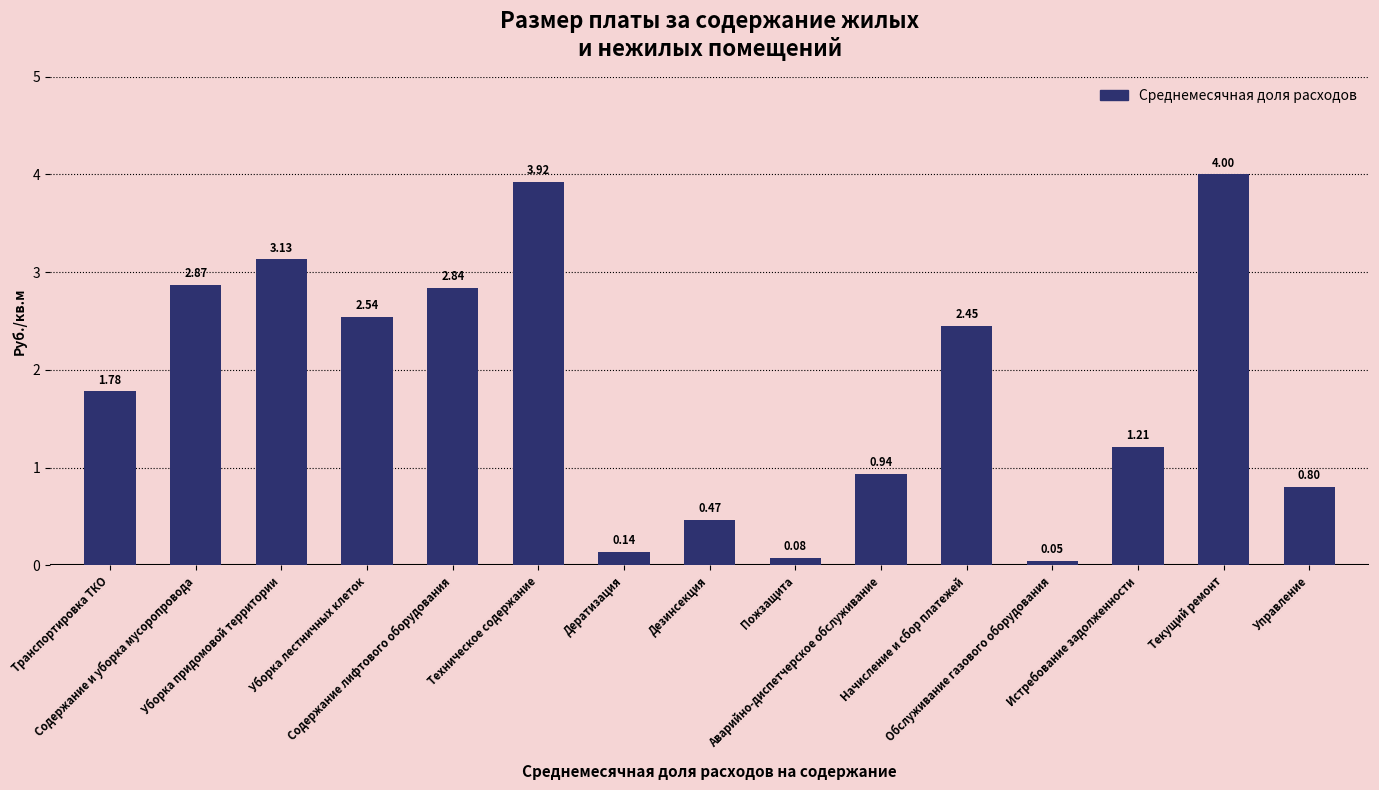

What is the sum of all values?

27.2